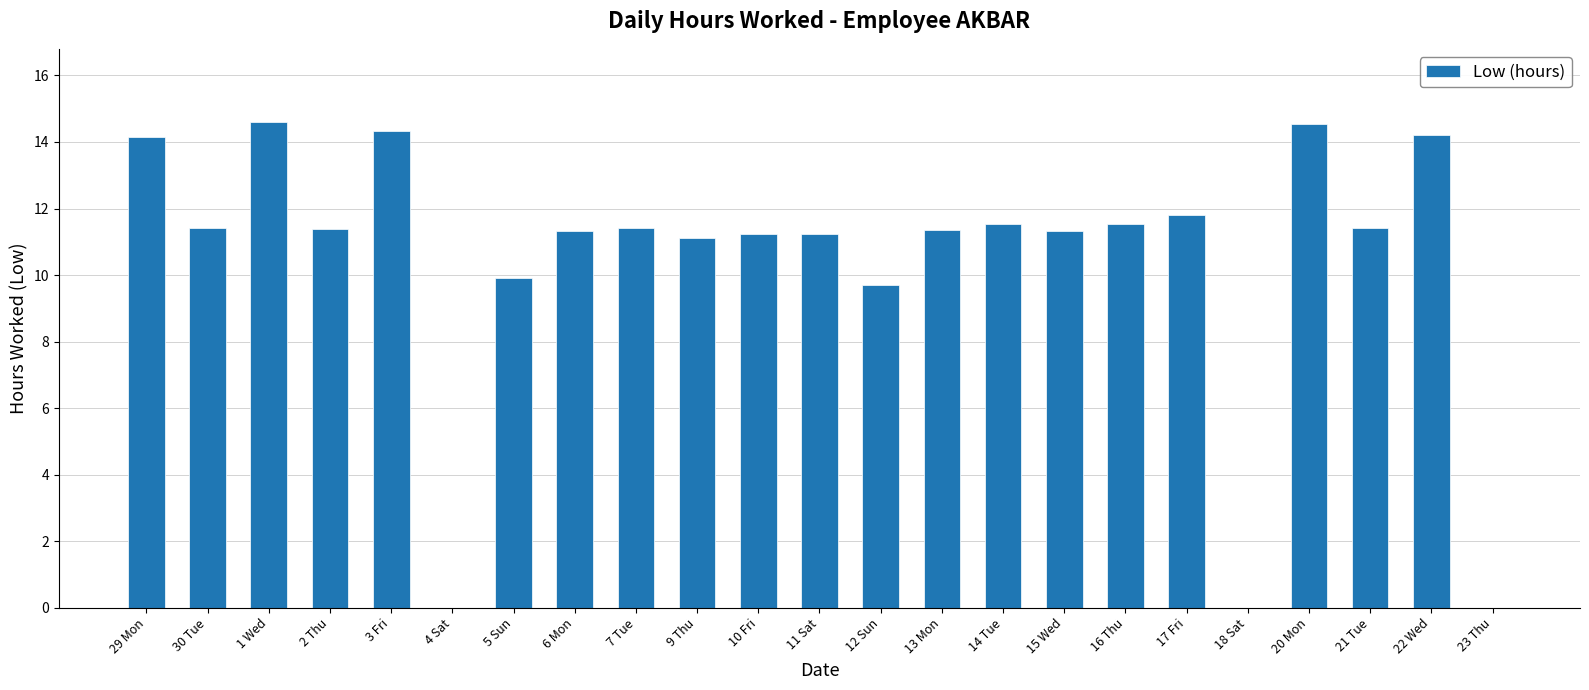

What is the difference between the values at 30 Tue and 11 Sat?

0.2